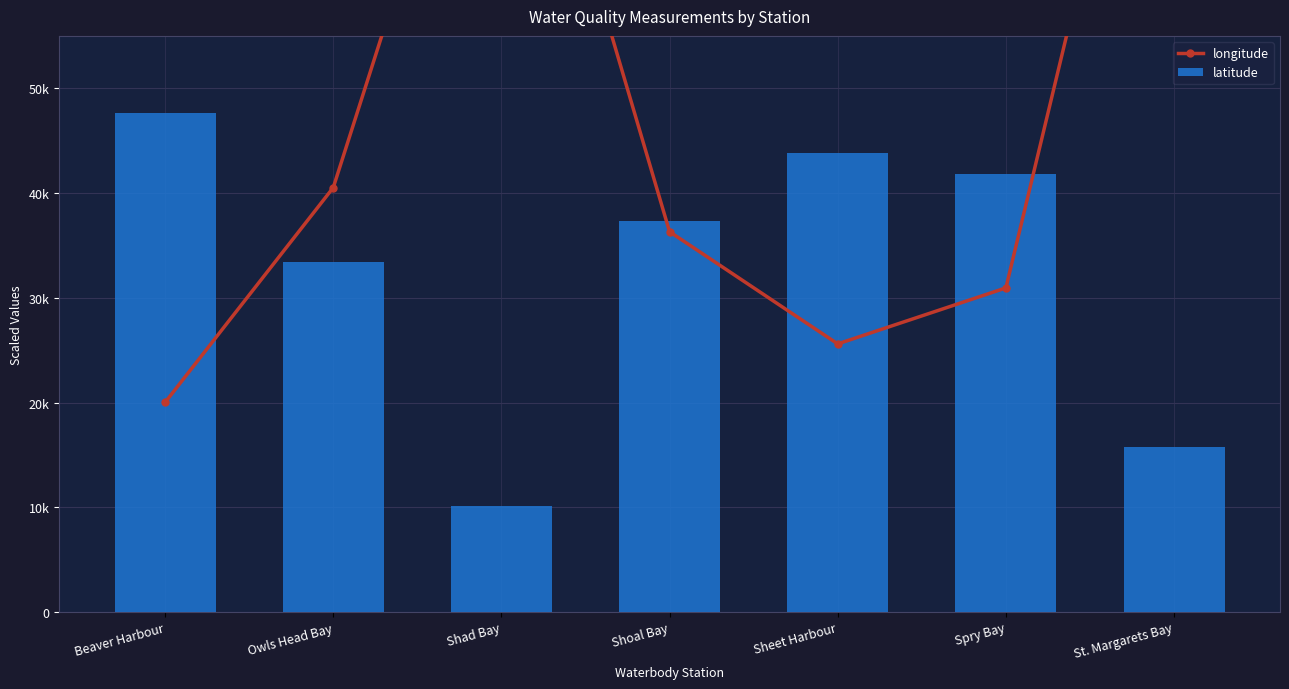

At Beaver Harbour, list the series in order from smallest to largest.

longitude, latitude